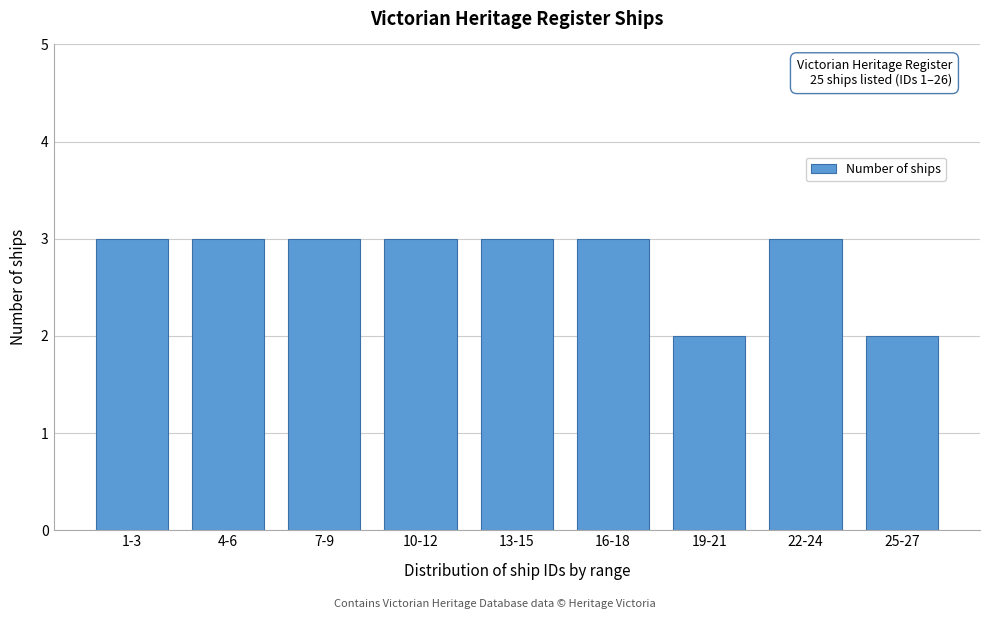

Reading left to right, extract all data points from this chart.

1-3=3	4-6=3	7-9=3	10-12=3	13-15=3	16-18=3	19-21=2	22-24=3	25-27=2